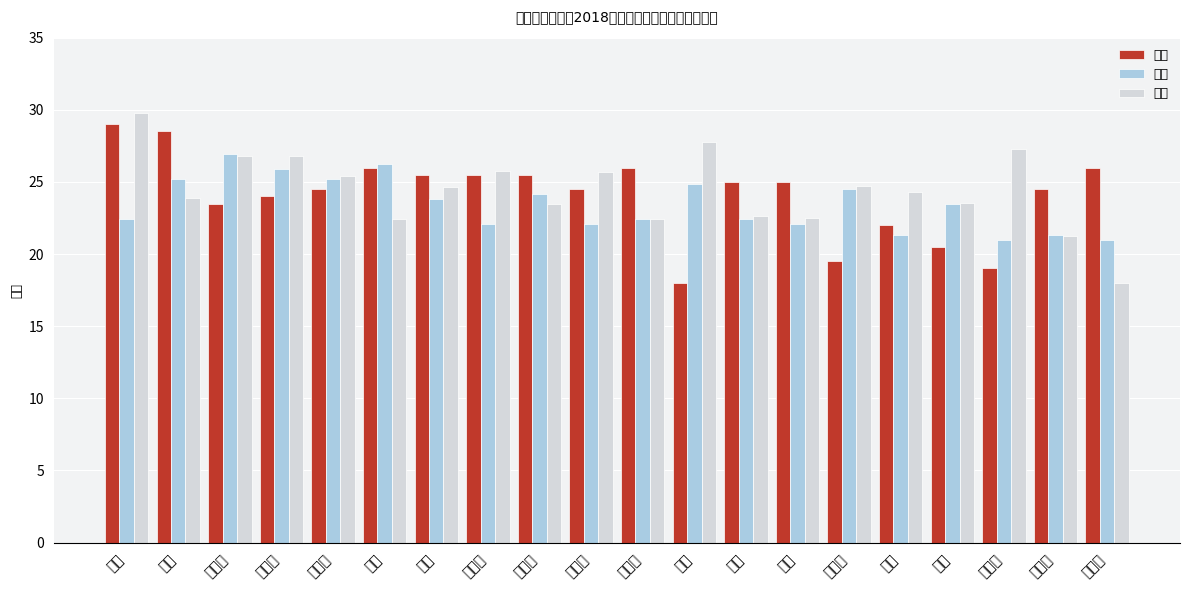

Rank the series at 周易 from highest to lowest value.

面试, 笔试, 体能